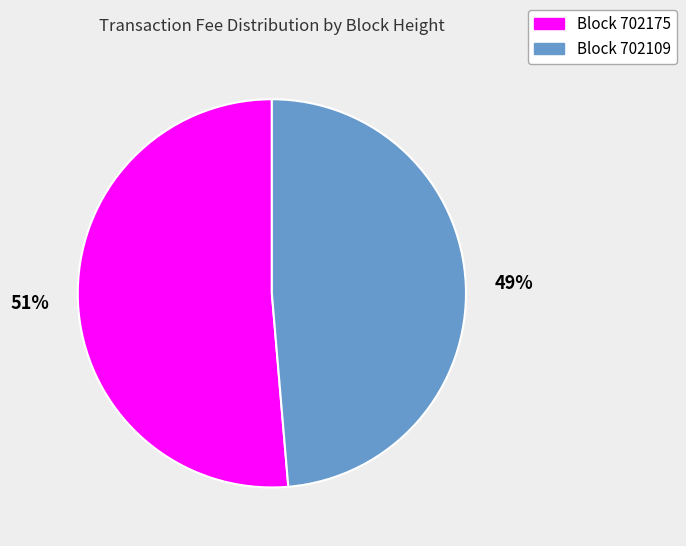

Which category accounts for the majority?

Block 702175